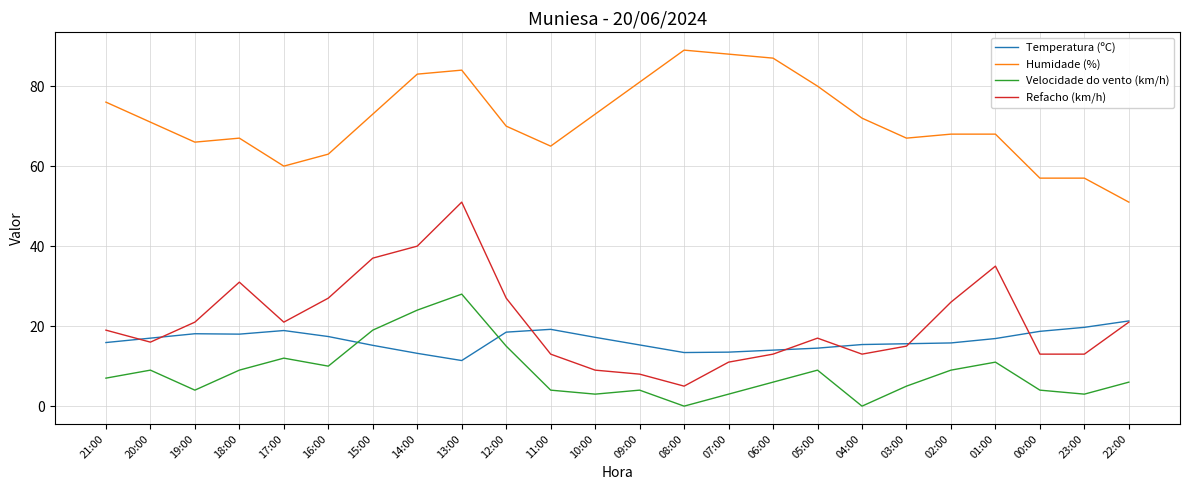

True or false: Refacho (km/h) and Velocidade do vento (km/h) intersect in this chart.

False